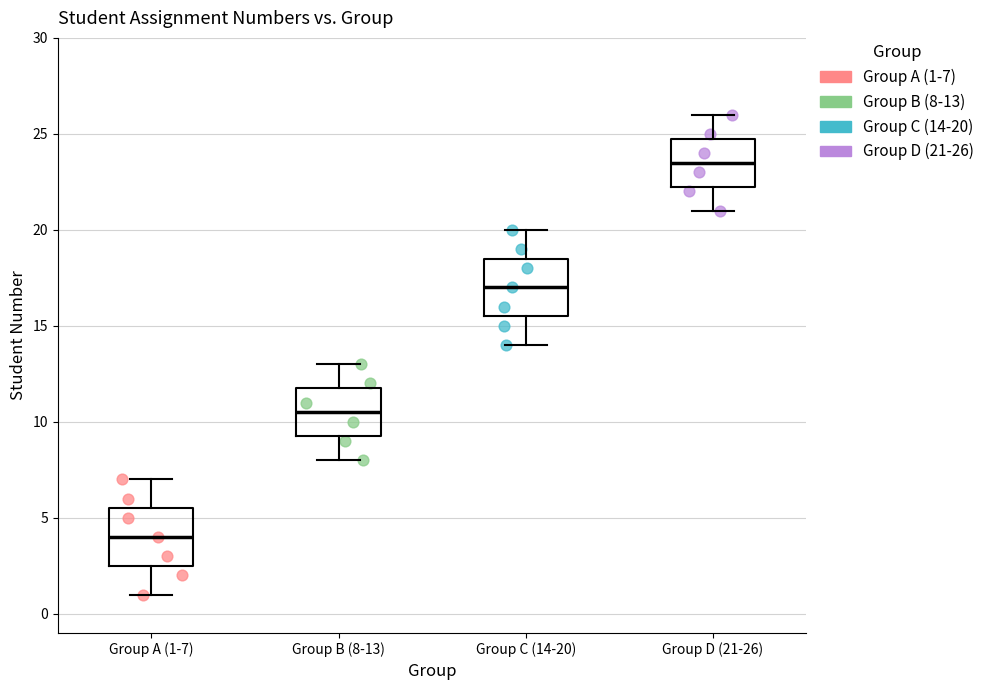

Which box's median line is the lowest?

Group A (1-7)